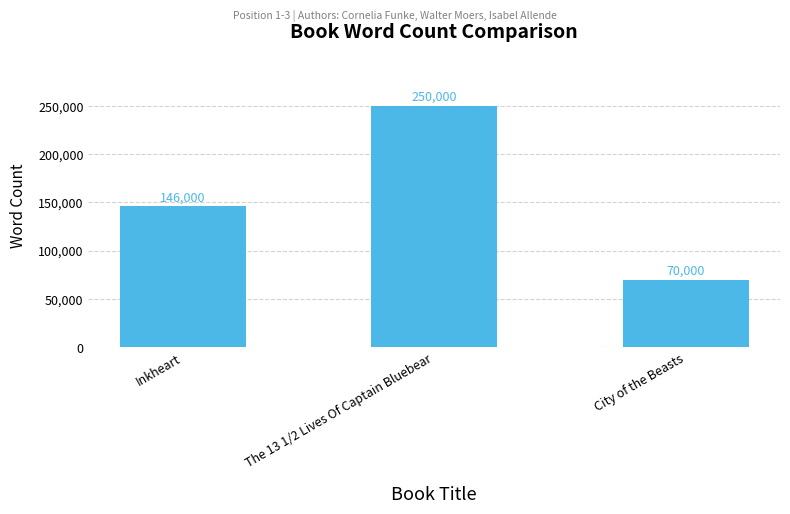

How many values are between 70000 and 250000?

3